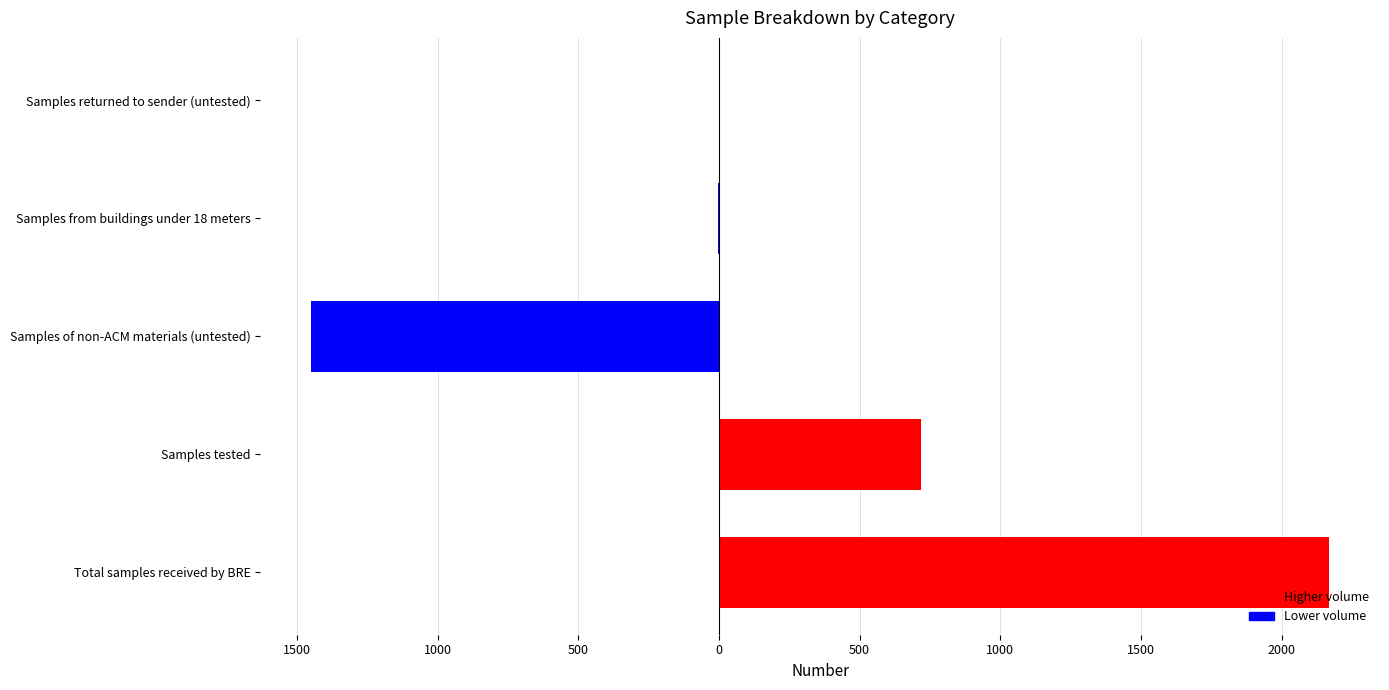

True or false: the data shows 2 at Samples from buildings under 18 meters.

True